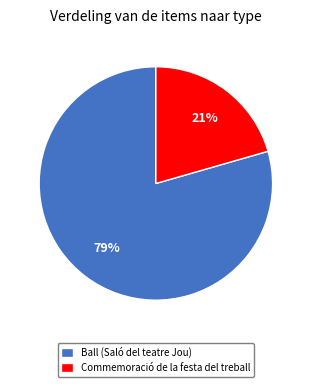

What is the majority slice?

Ball (Saló del teatre Jou)